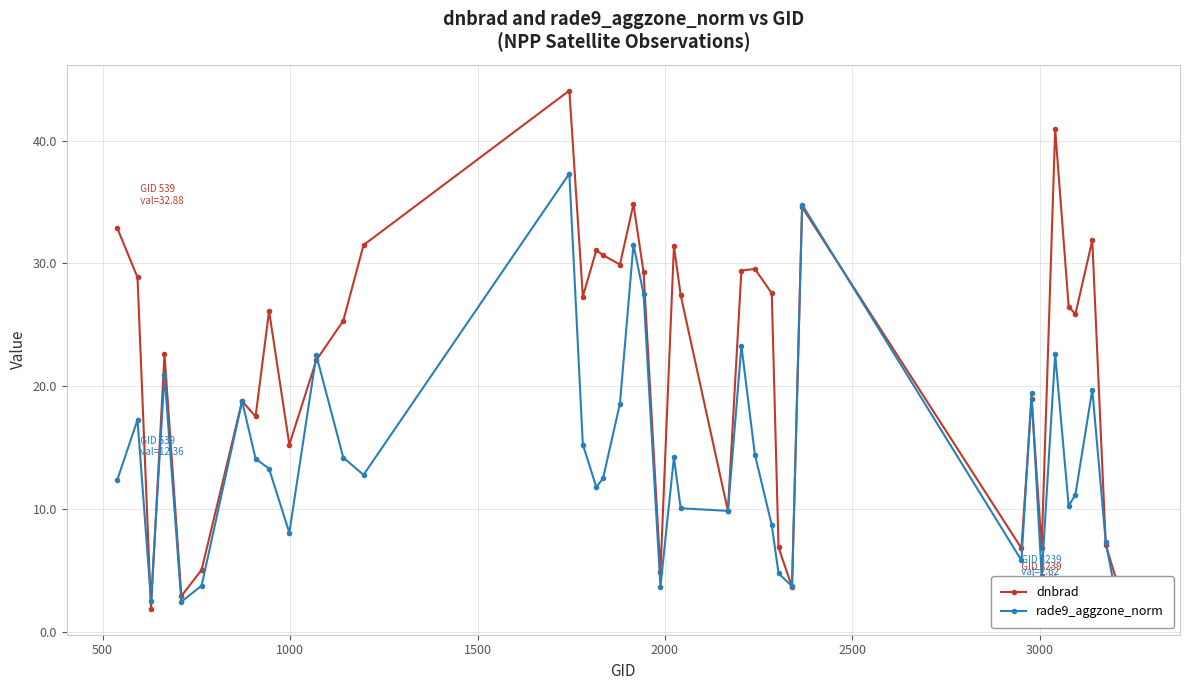

Which series has the widest spread of values?

dnbrad